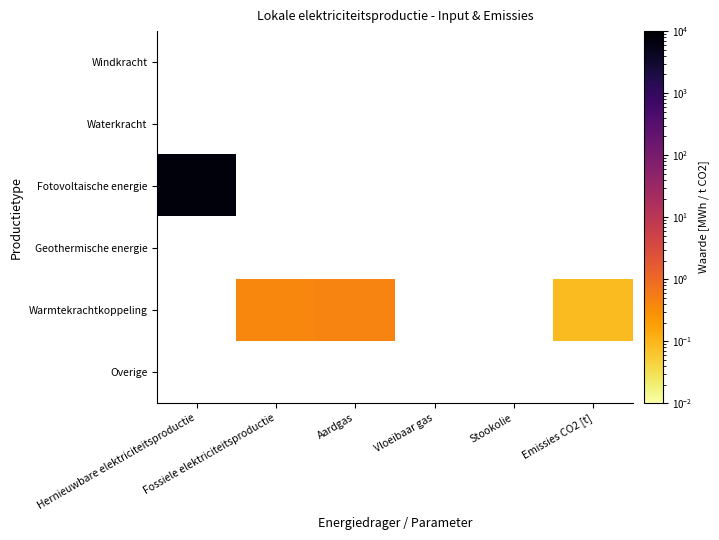

Where is Fotovoltaische energie nearest to the value 7347?

Hernieuwbare elektriciteitsproductie